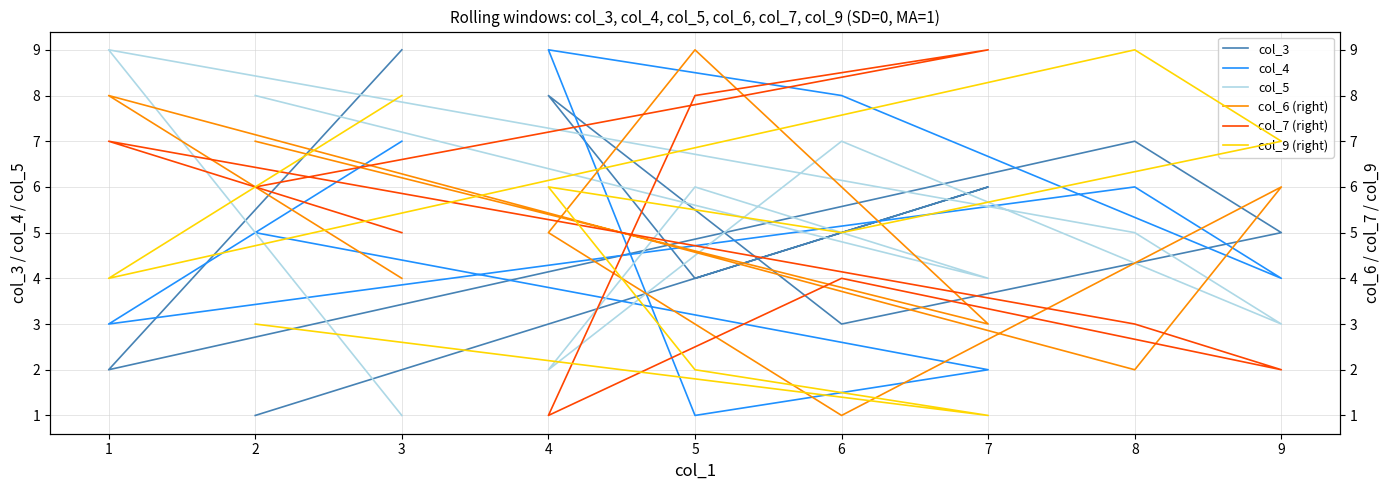

What are all the series names shown in the legend?

col_3, col_4, col_5, col_6 (right), col_7 (right), col_9 (right)